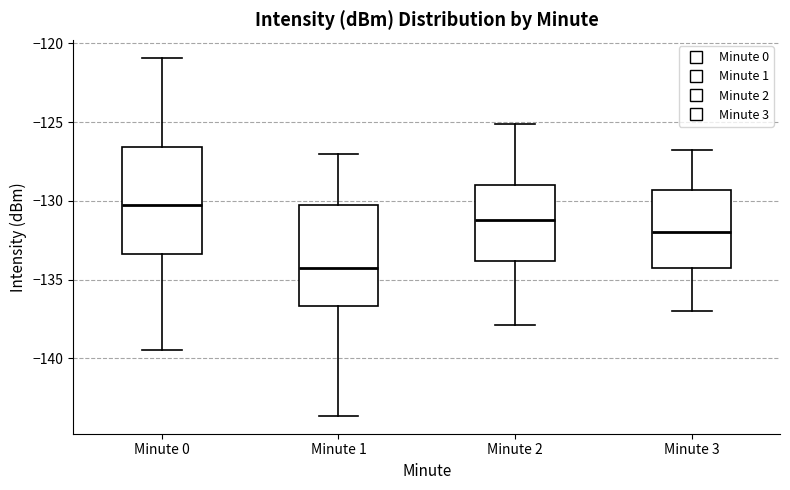

Reading left to right, read every box against the y-axis: the position of its median line, the range the box covers, and the ends of its whiskers. The values are not printed on the chart, so give them approximately, as read against the axis.

Minute 0: median -130.5, box -133.5 to -126.5, whiskers -139.5 to -121.0
Minute 1: median -134.0, box -136.5 to -130.5, whiskers -143.5 to -127.0
Minute 2: median -131.0, box -134.0 to -129.0, whiskers -138.0 to -125.0
Minute 3: median -132.0, box -134.0 to -129.5, whiskers -137.0 to -127.0